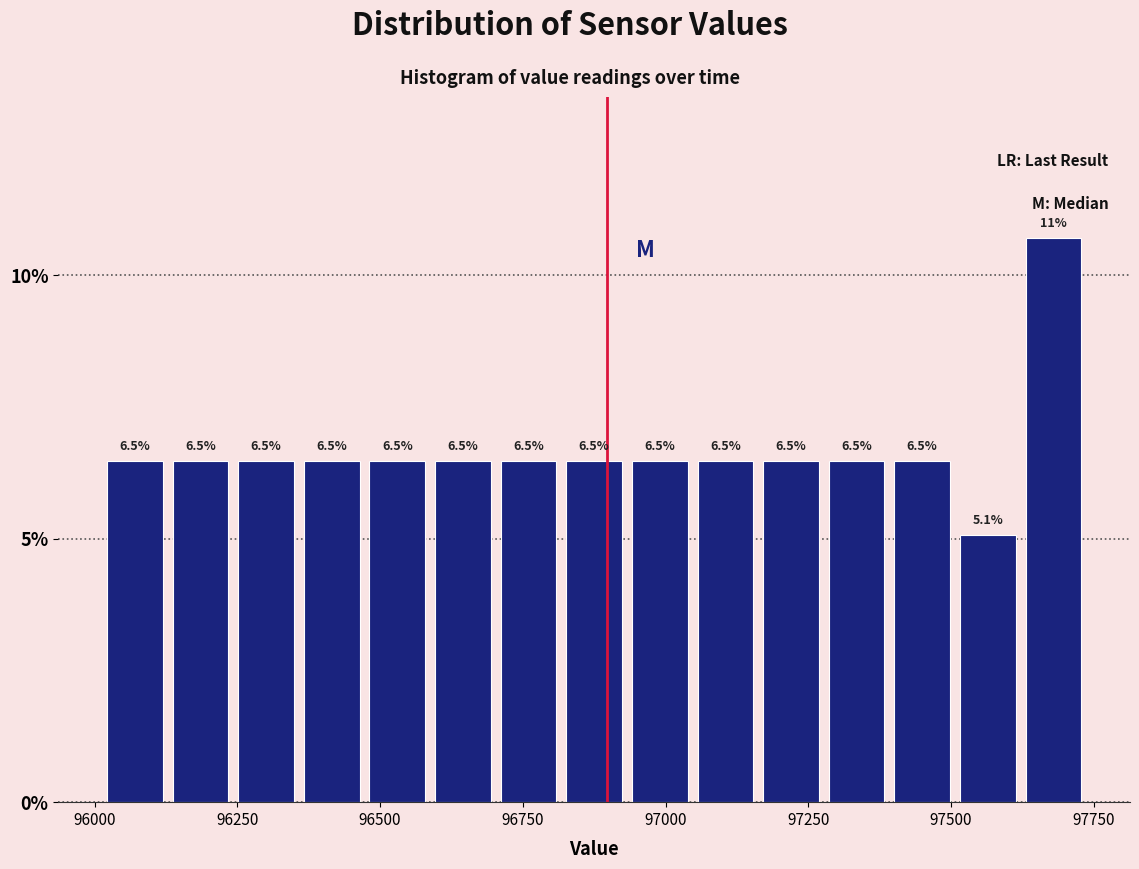

Around what value on the x-axis is the tallest bar? Give the approximate position of its centre, as read against the axis.

97700